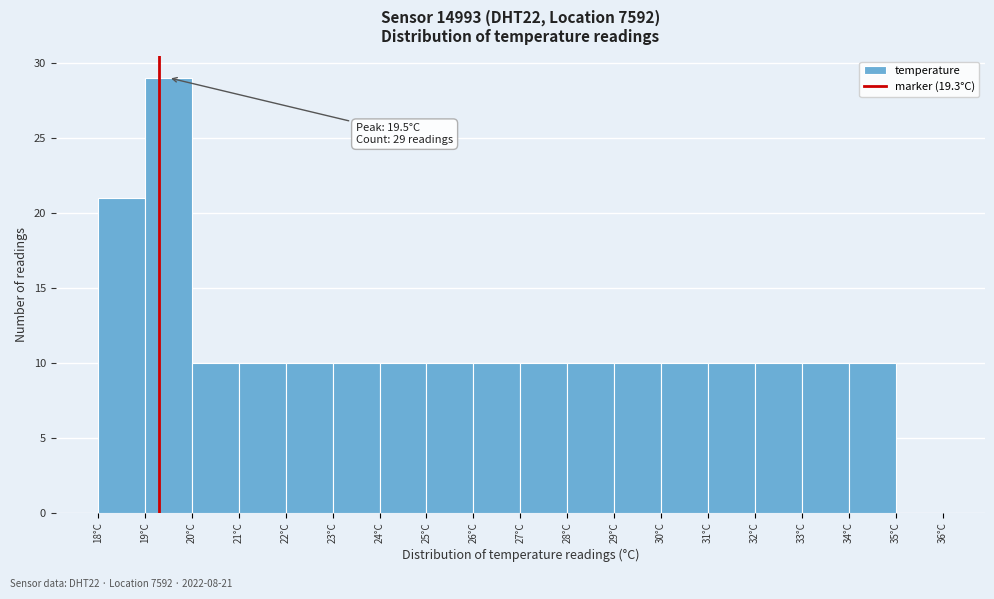

Over which range of the x-axis is the bar tallest?

19 to 20